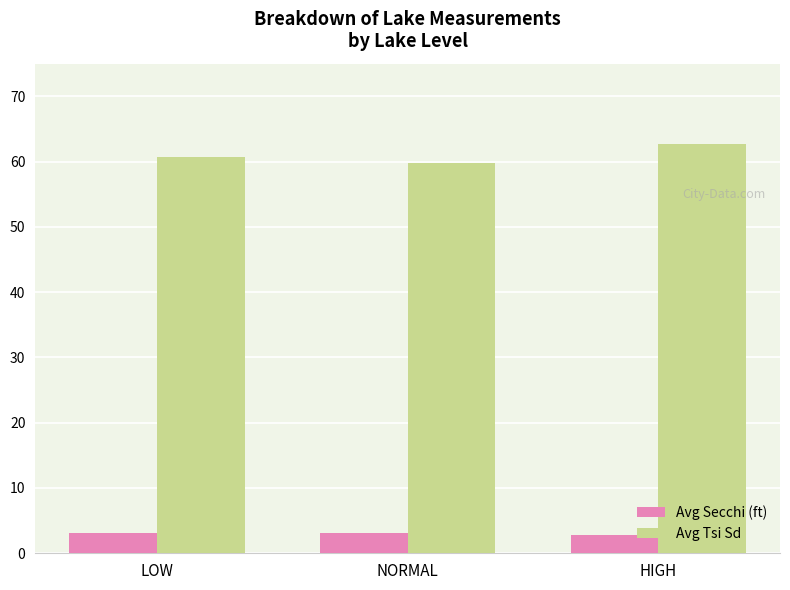

At NORMAL, list the series in order from smallest to largest.

Avg Secchi (ft), Avg Tsi Sd